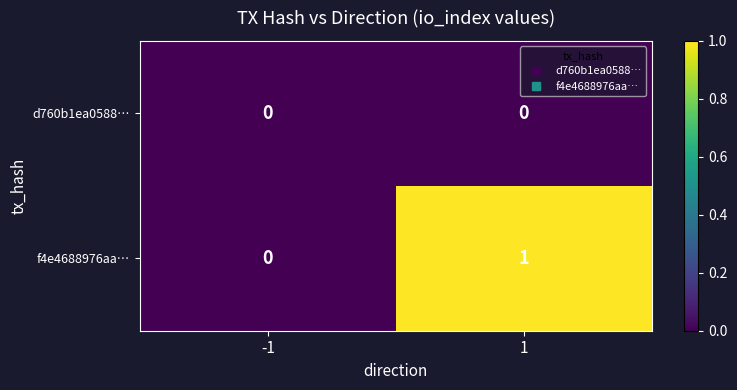

Rank the series by their average value, from lowest to highest.

d760b1ea0588…, f4e4688976aa…